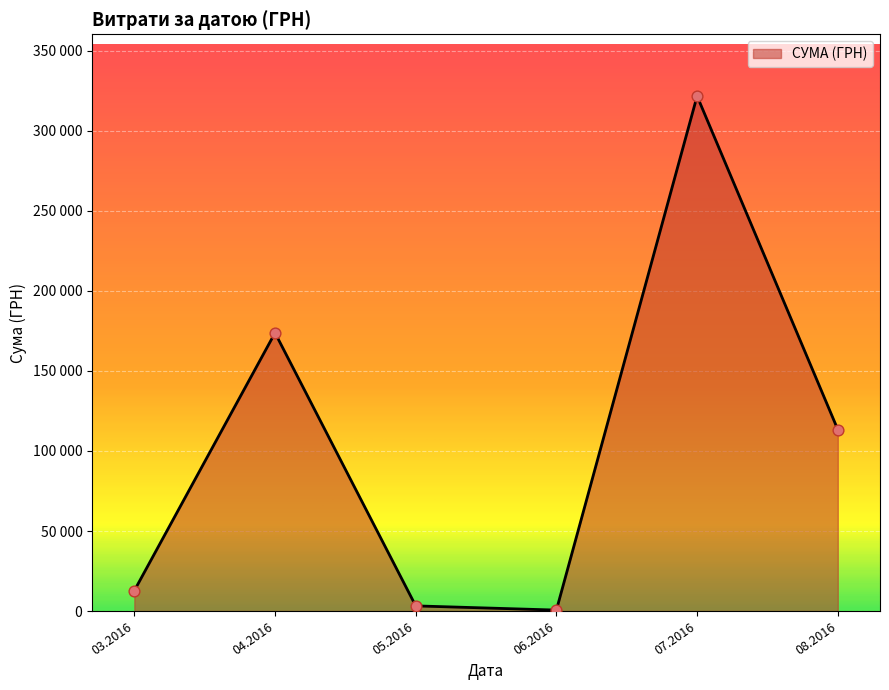

Does the chart have visible grid lines?

Yes